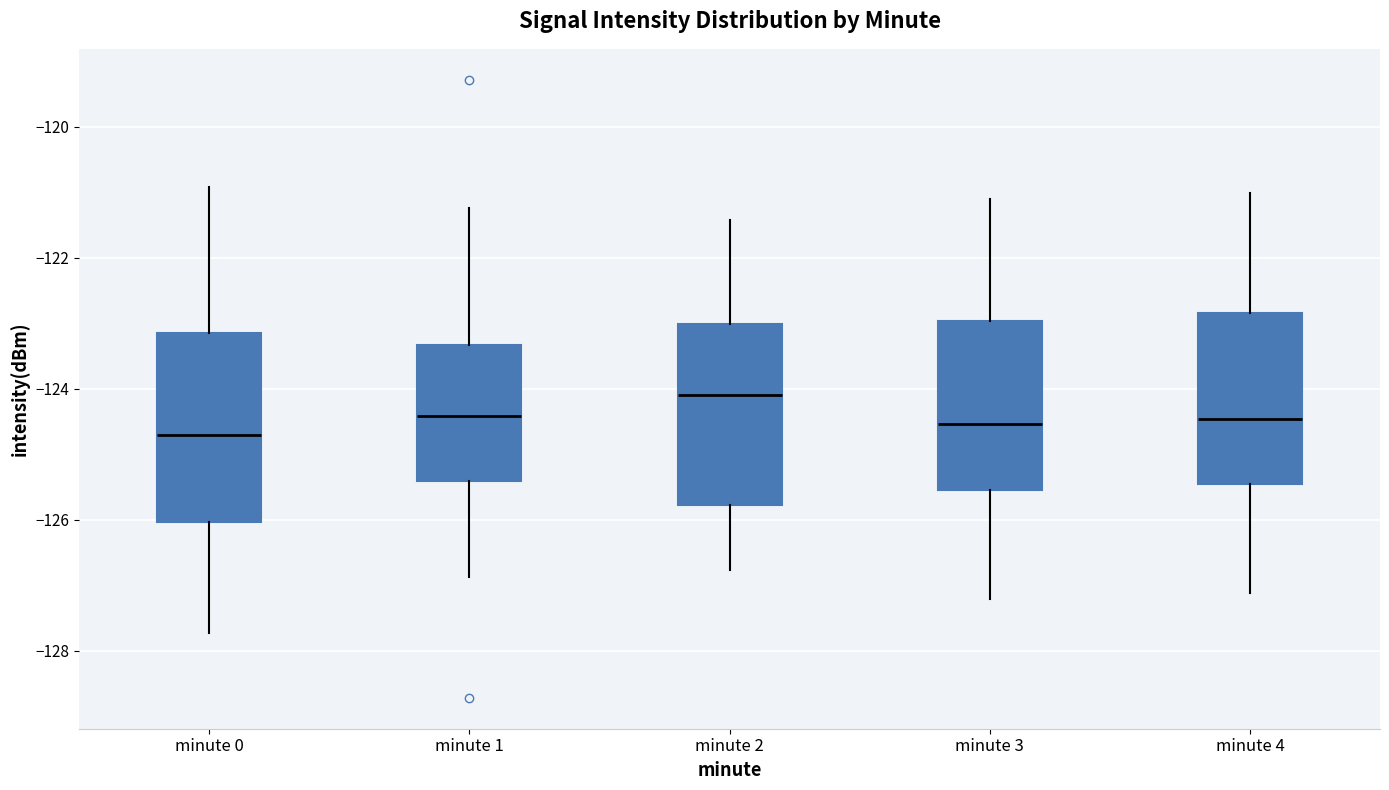

Reading left to right, read every box against the y-axis: the position of its median line, the range the box covers, and the ends of its whiskers. The values are not printed on the chart, so give them approximately, as read against the axis.

minute 0: median -124.8, box -126.0 to -123.2, whiskers -127.8 to -121.0
minute 1: median -124.4, box -125.4 to -123.4, whiskers -126.8 to -121.2
minute 2: median -124.0, box -125.8 to -123.0, whiskers -126.8 to -121.4
minute 3: median -124.6, box -125.6 to -123.0, whiskers -127.2 to -121.0
minute 4: median -124.4, box -125.4 to -122.8, whiskers -127.2 to -121.0